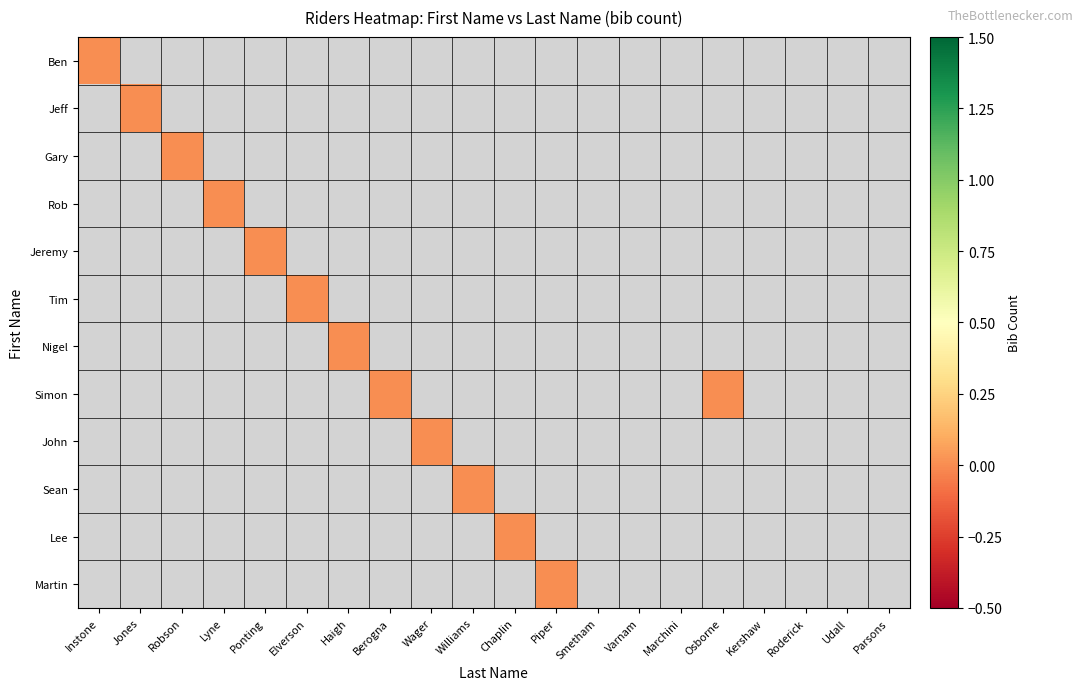

Between Williams and Jones, which is larger?

Williams